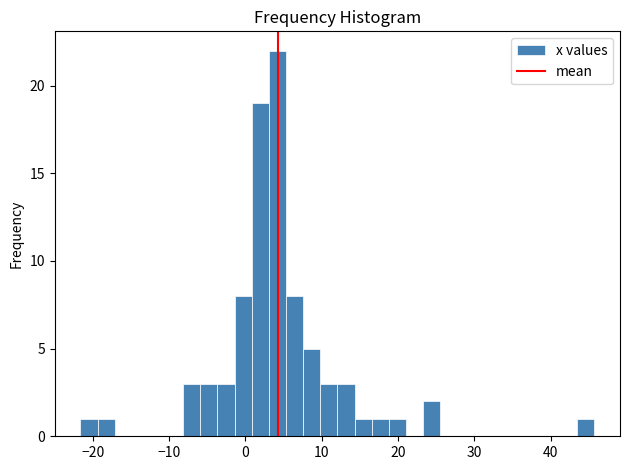

Around what value on the x-axis is the tallest bar? Give the approximate position of its centre, as read against the axis.

4